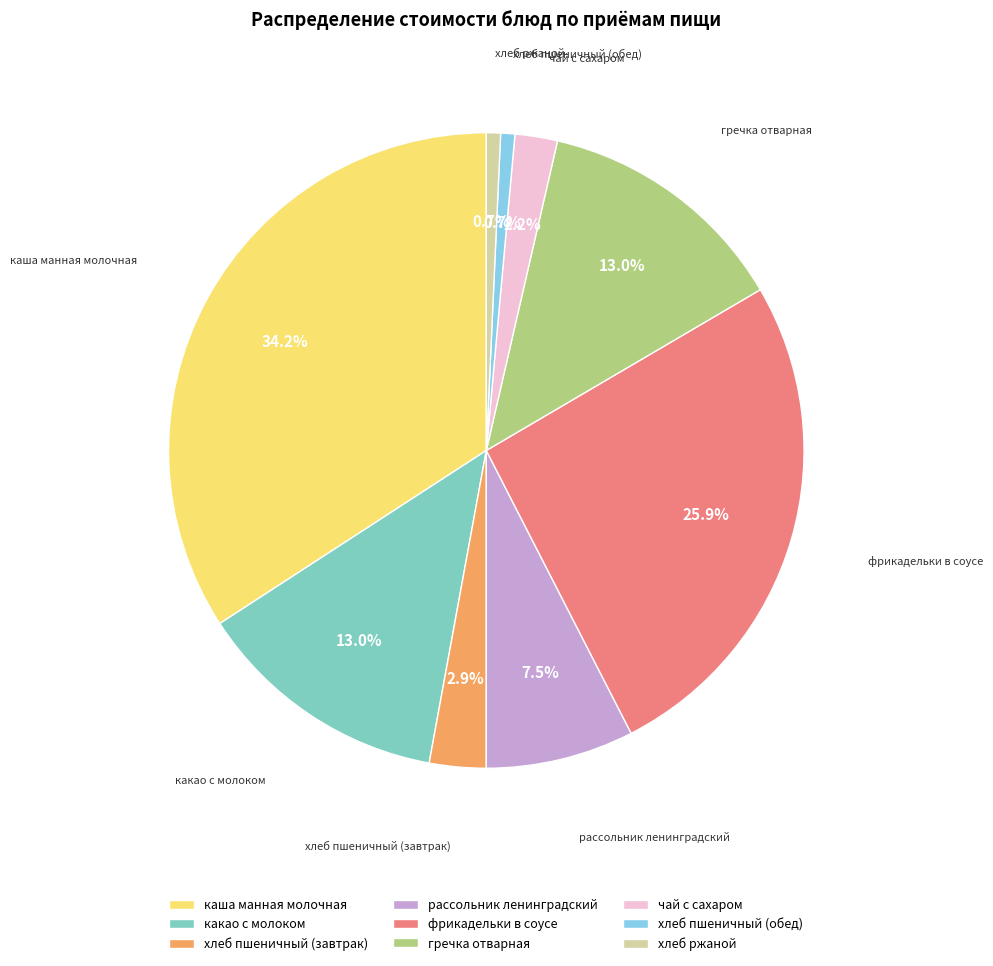

To the nearest percent, what is the difference between the largest and smallest slice percentages?

33%